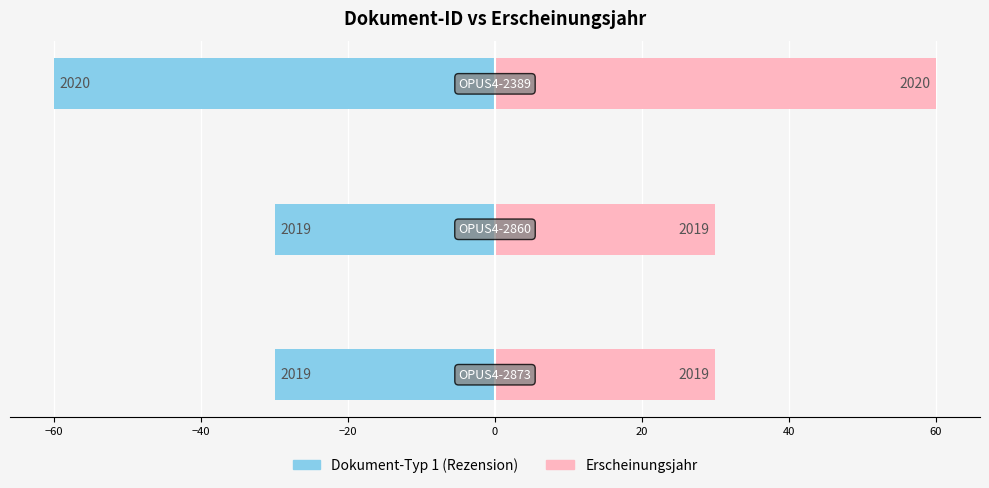

How many distinct data groups are displayed?

2